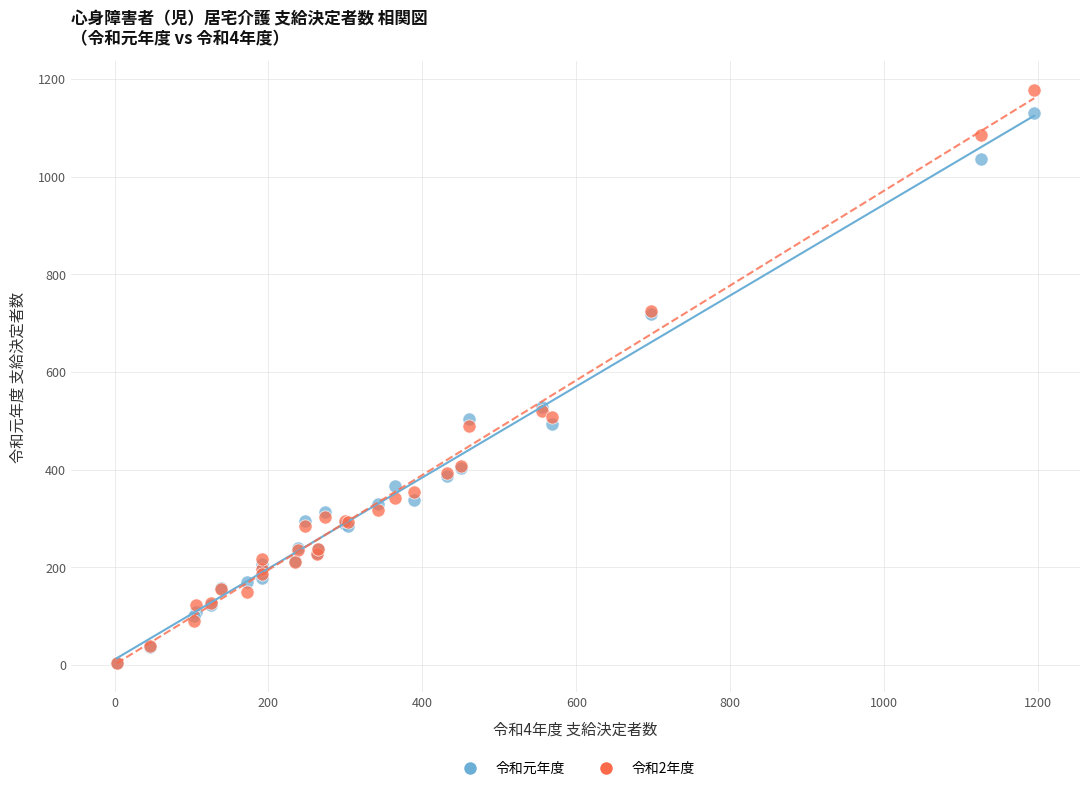

Which series has the widest spread of Y values?

令和2年度